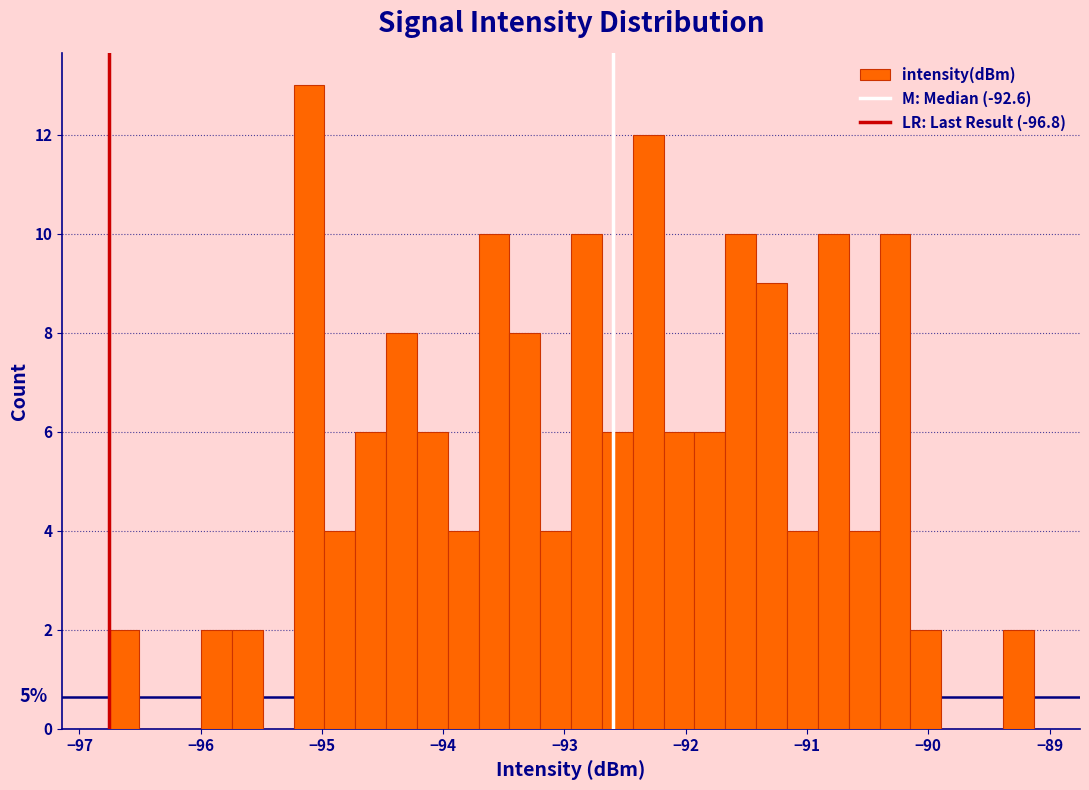

Around what value on the x-axis is the tallest bar? Give the approximate position of its centre, as read against the axis.

-95.1